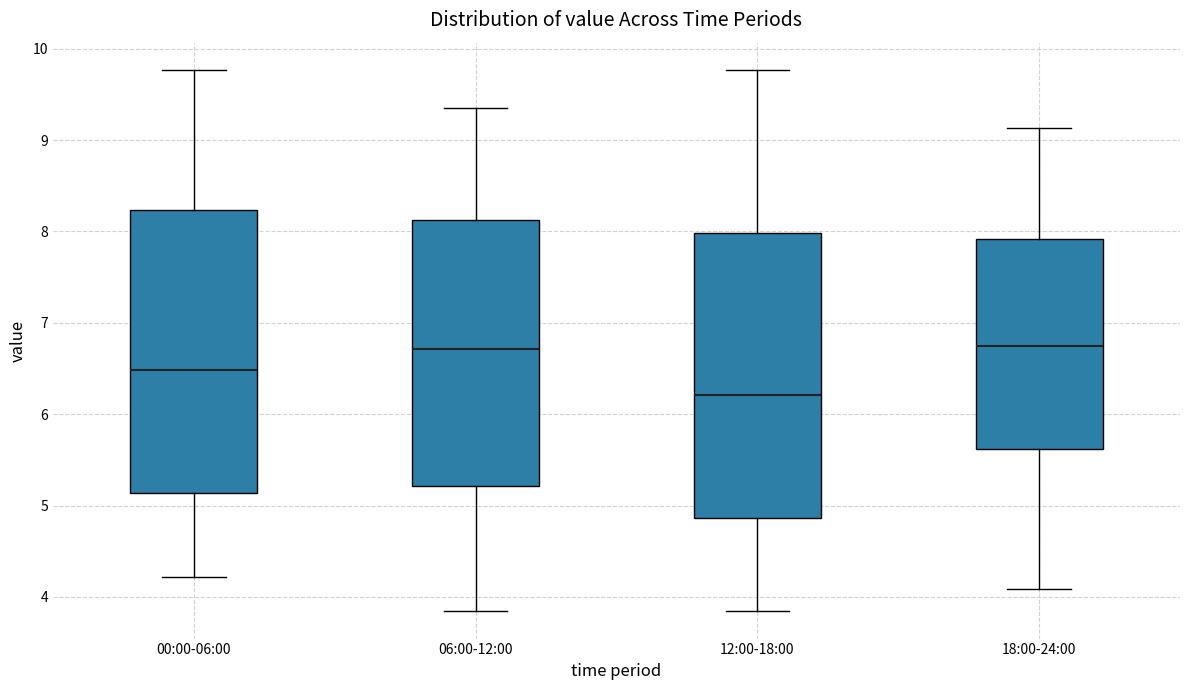

Reading left to right, read every box against the y-axis: the position of its median line, the range the box covers, and the ends of its whiskers. The values are not printed on the chart, so give them approximately, as read against the axis.

00:00-06:00: median 6.5, box 5.1 to 8.2, whiskers 4.2 to 9.8
06:00-12:00: median 6.7, box 5.2 to 8.1, whiskers 3.8 to 9.4
12:00-18:00: median 6.2, box 4.9 to 8.0, whiskers 3.8 to 9.8
18:00-24:00: median 6.7, box 5.6 to 7.9, whiskers 4.1 to 9.1